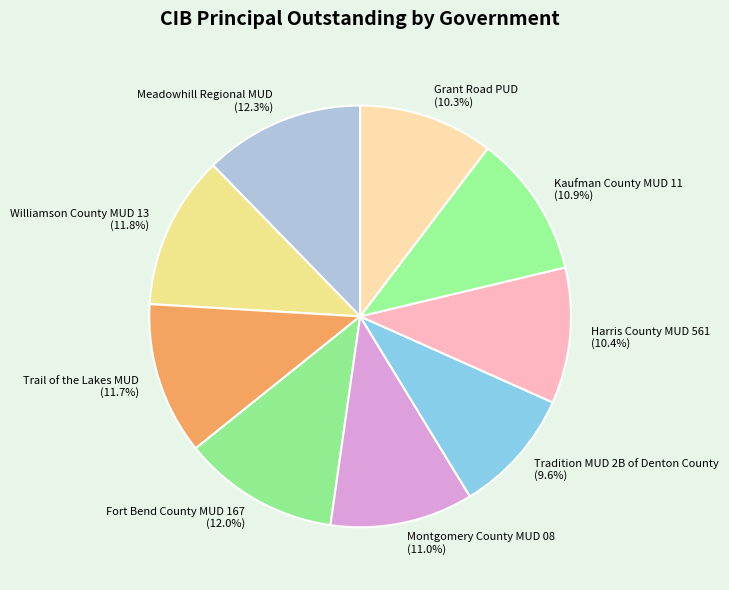

Does any single category account for the majority?

No